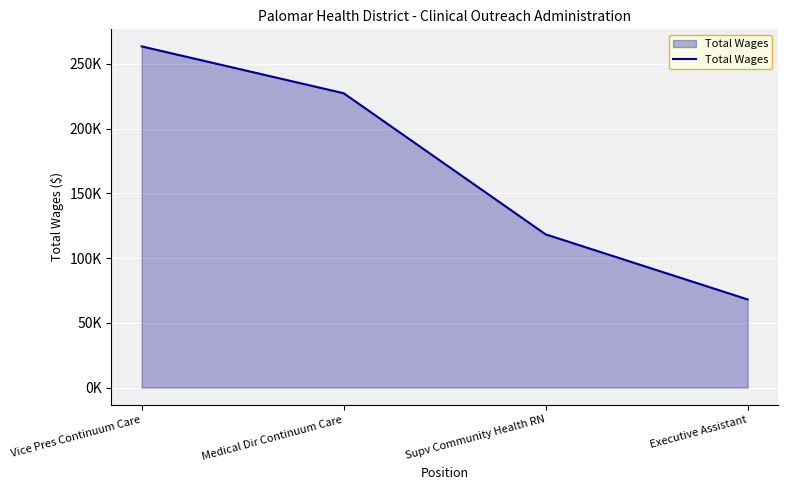

What is the value of the 4th point from the left?

68078